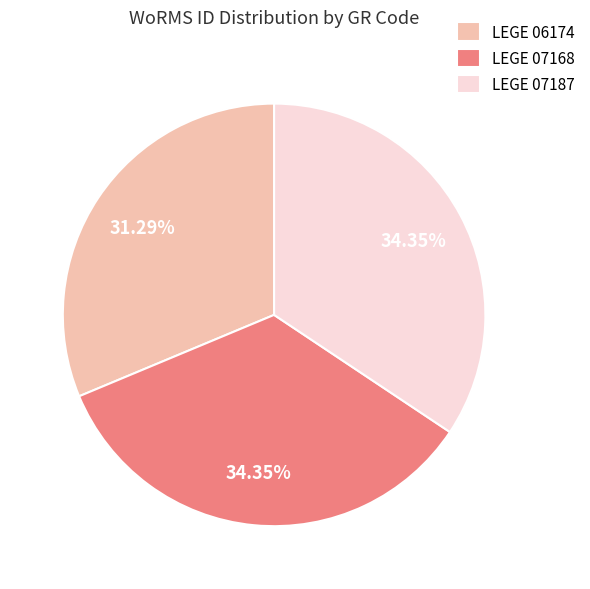

Between LEGE 07168 and LEGE 06174, which is larger?

LEGE 07168